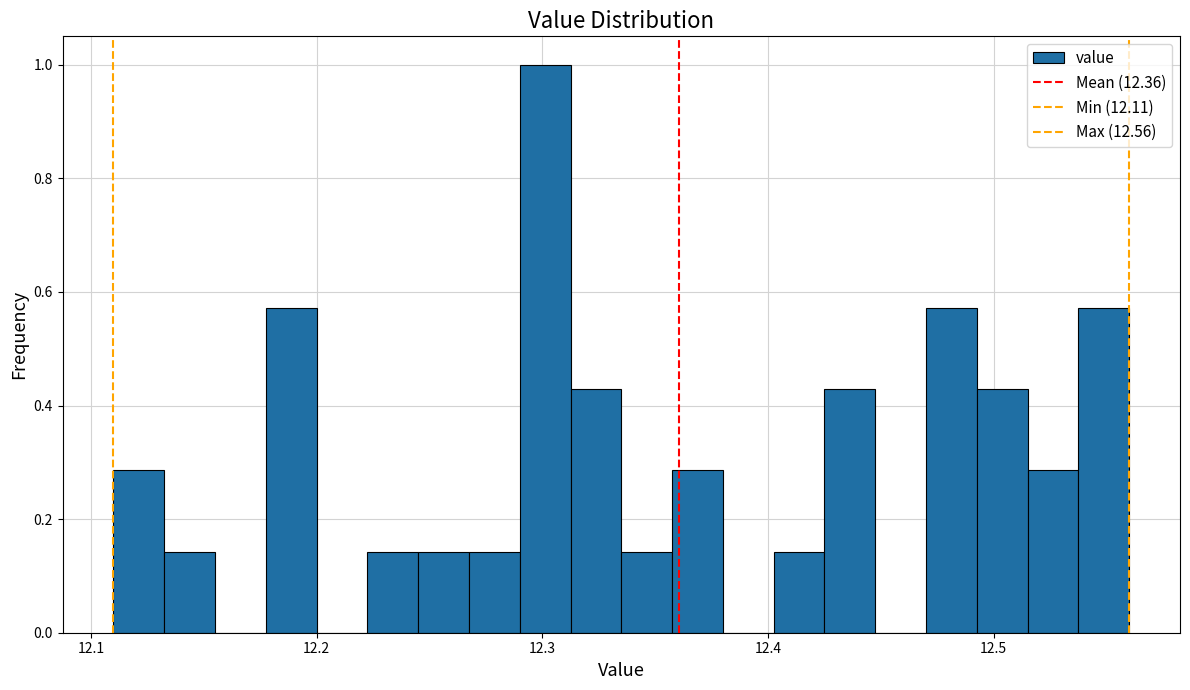

Around what value on the x-axis is the tallest bar? Give the approximate position of its centre, as read against the axis.

12.30